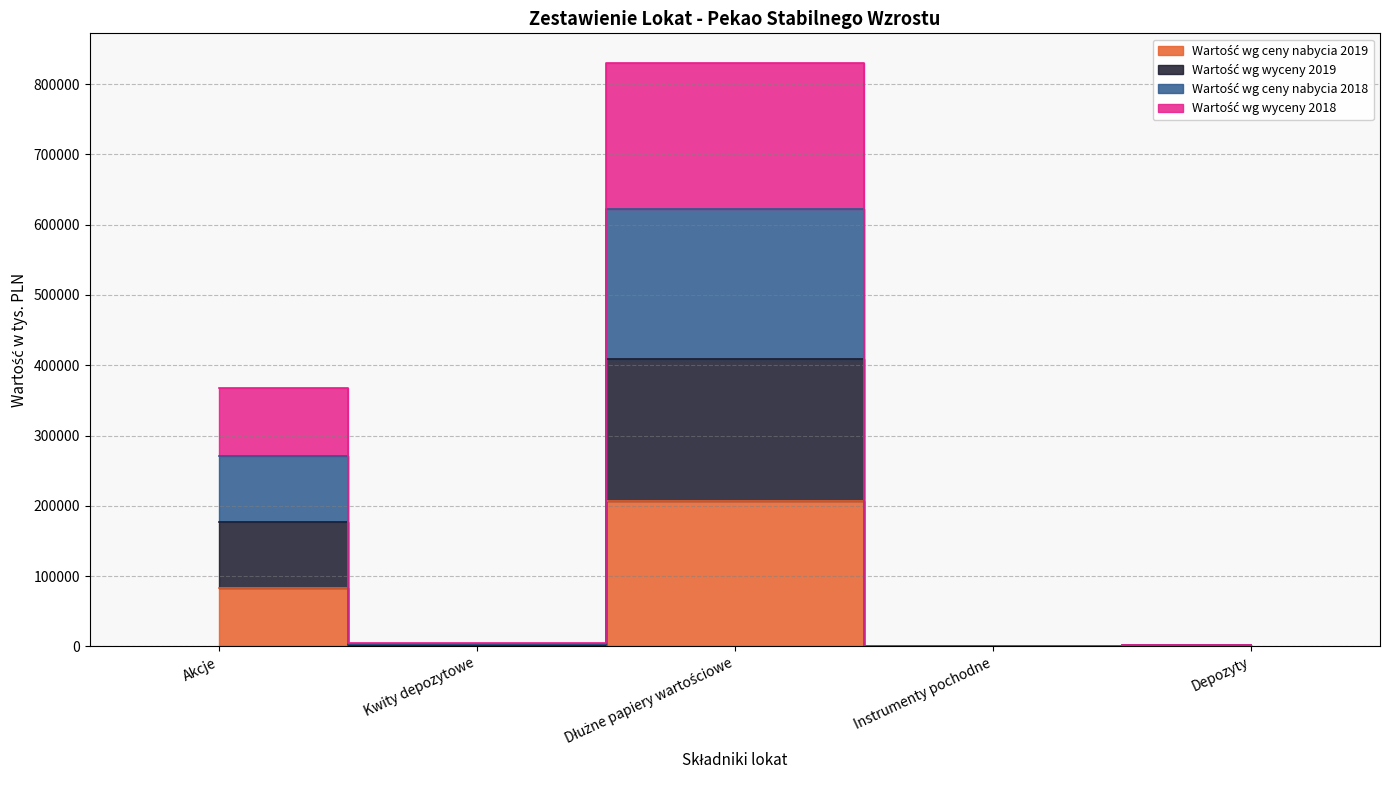

What is the lowest value of the Wartość wg wyceny 2018 series?

501